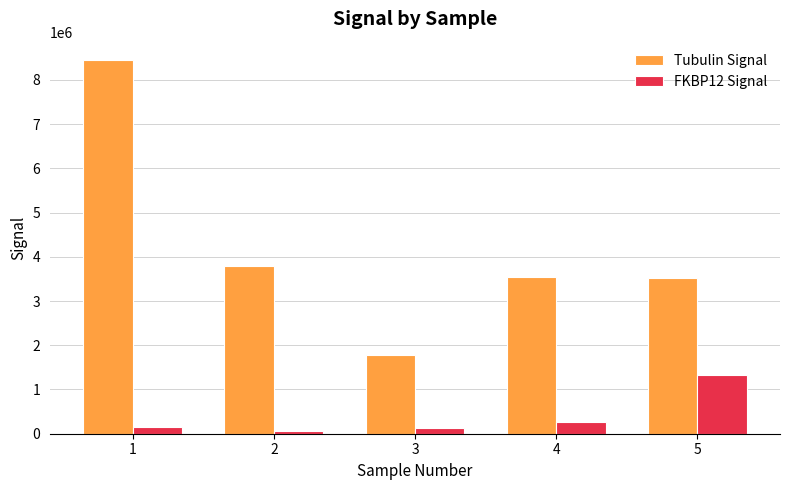

At how many categories does at least one series exceed 6602672?

1